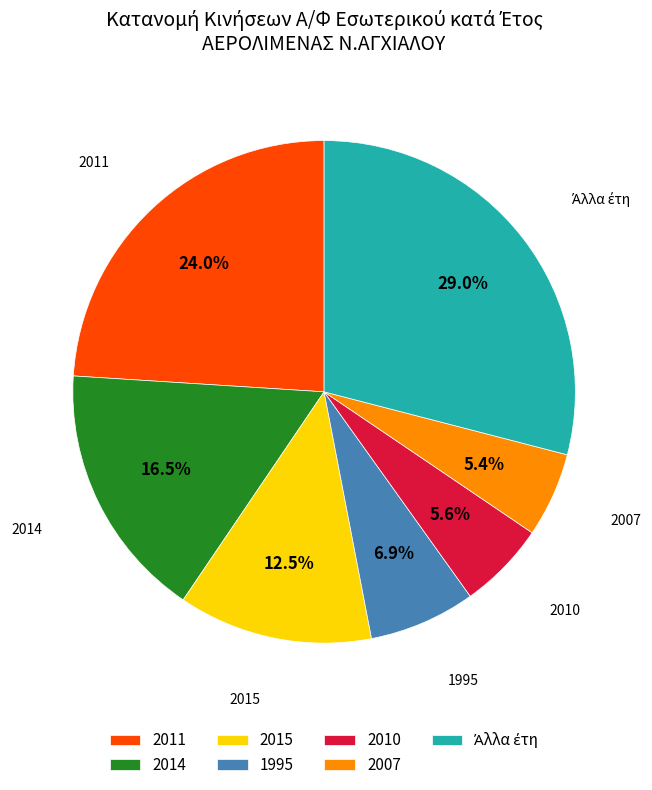

What portion of the pie excludes 2010?

94.4%